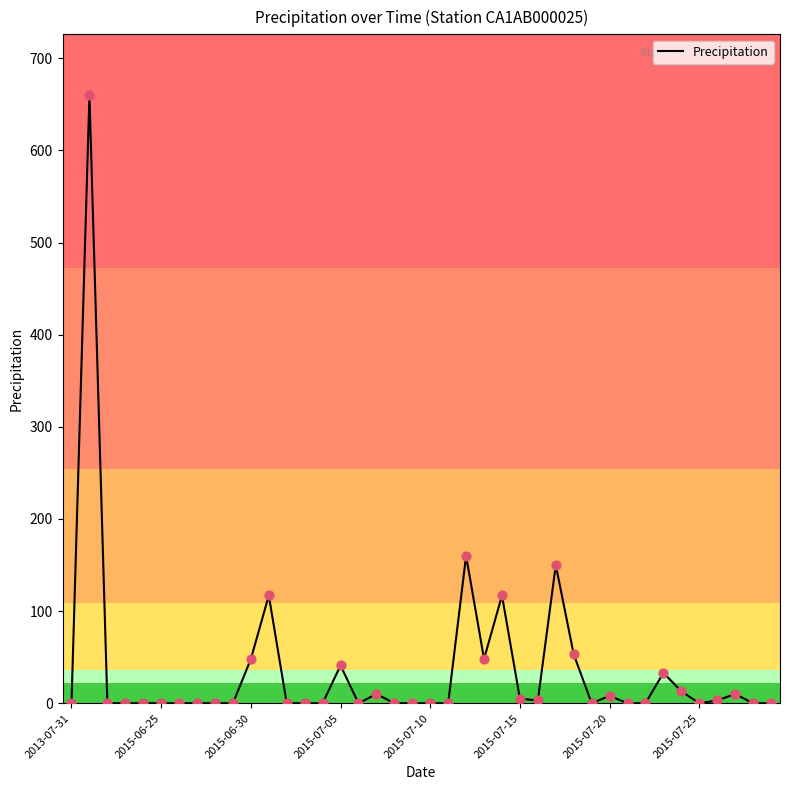

What is the greatest value displayed?

660